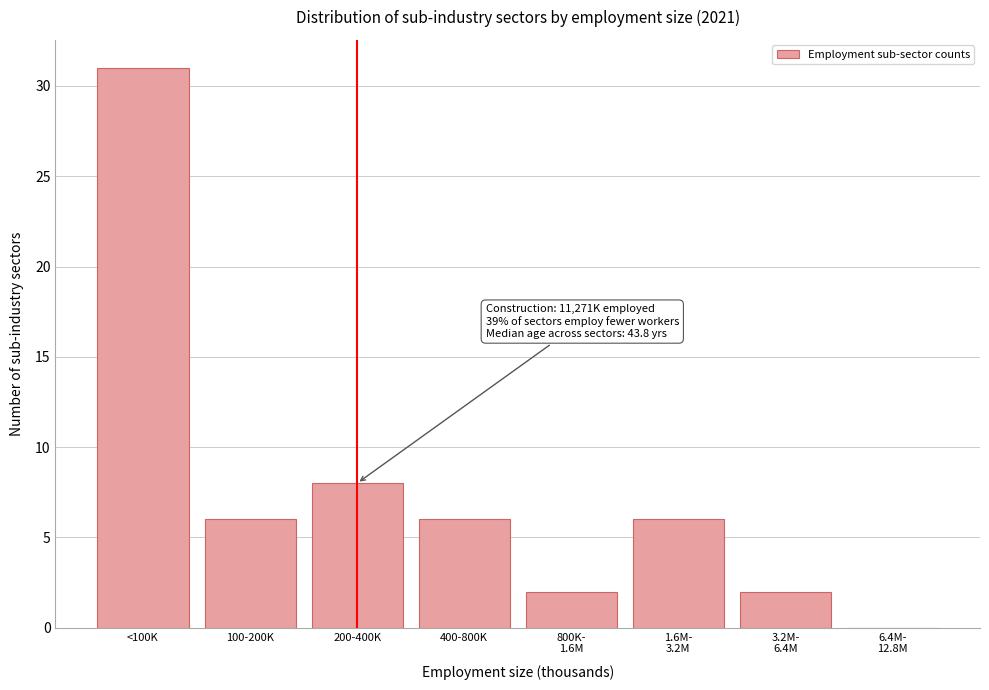

What is the maximum value shown in the chart?

31